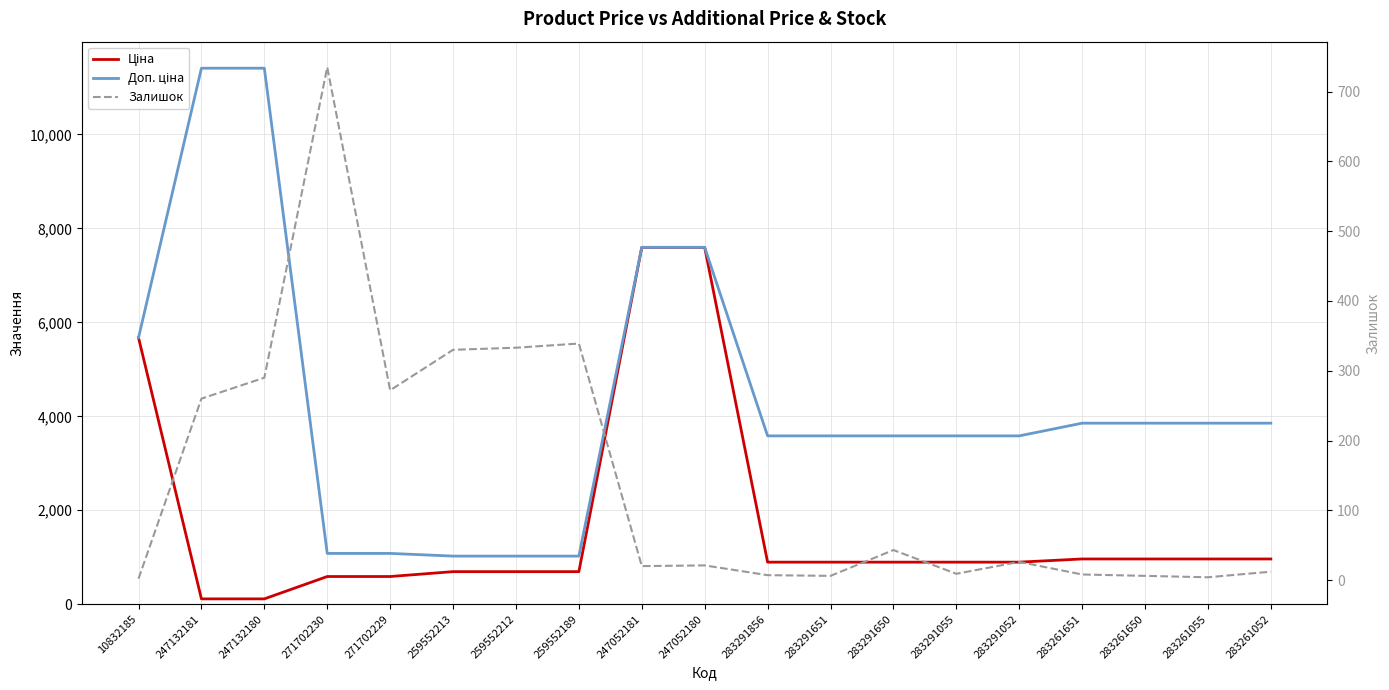

Which series has the largest range (max minus min)?

Доп. ціна